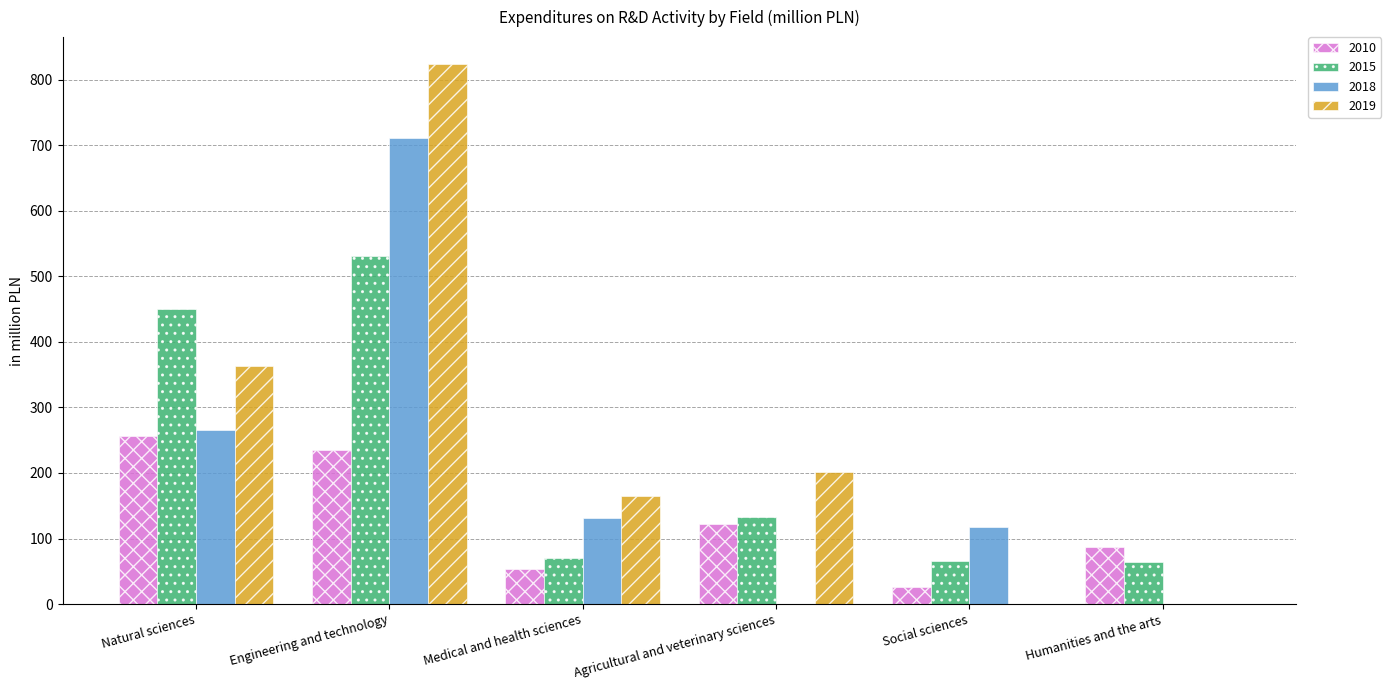

What is the spread (max minus min) of values at Social sciences?

118.2